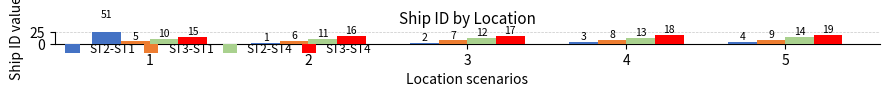

How many data points in ST3-ST1 are above 7?

2